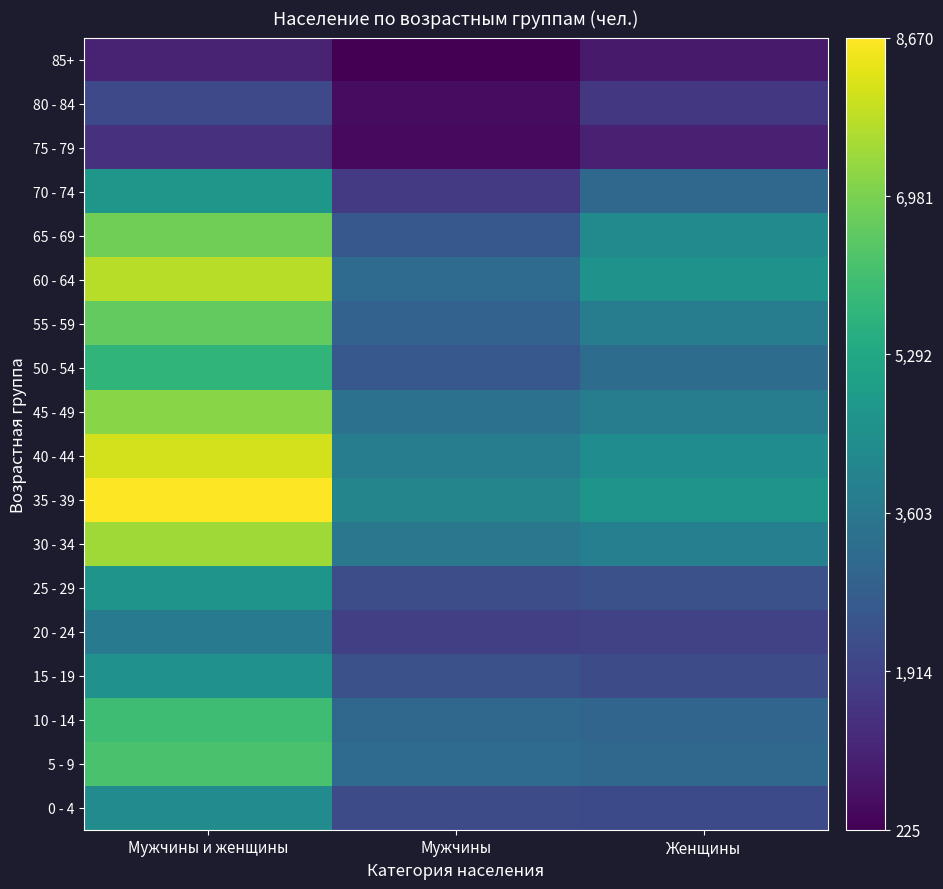

Which category has the lowest value across all series?

Мужчины